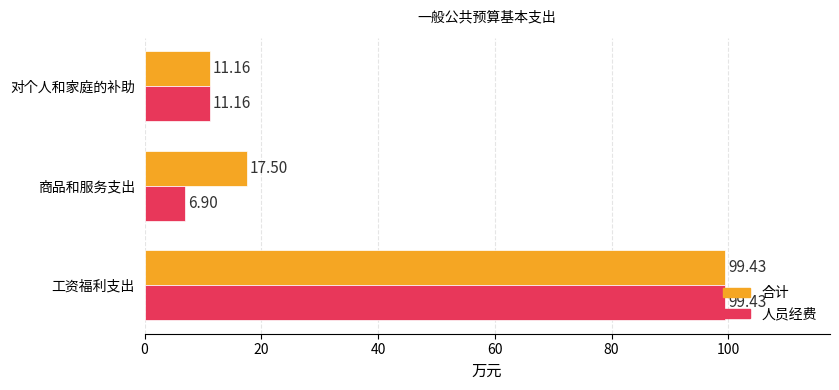

Count the number of categories in the chart.

3